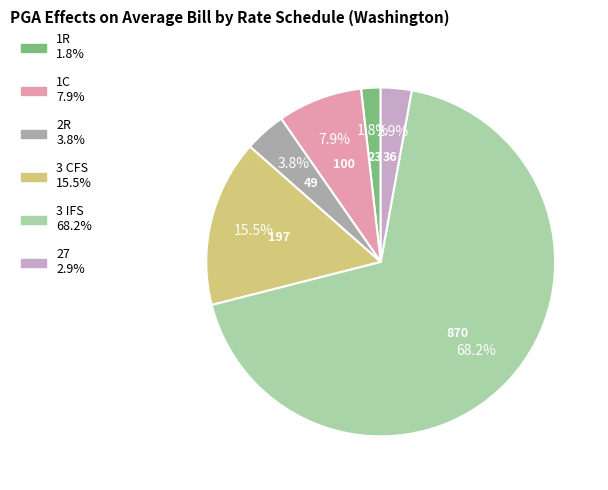

Is the sum of 27 and 1C greater than half?

No